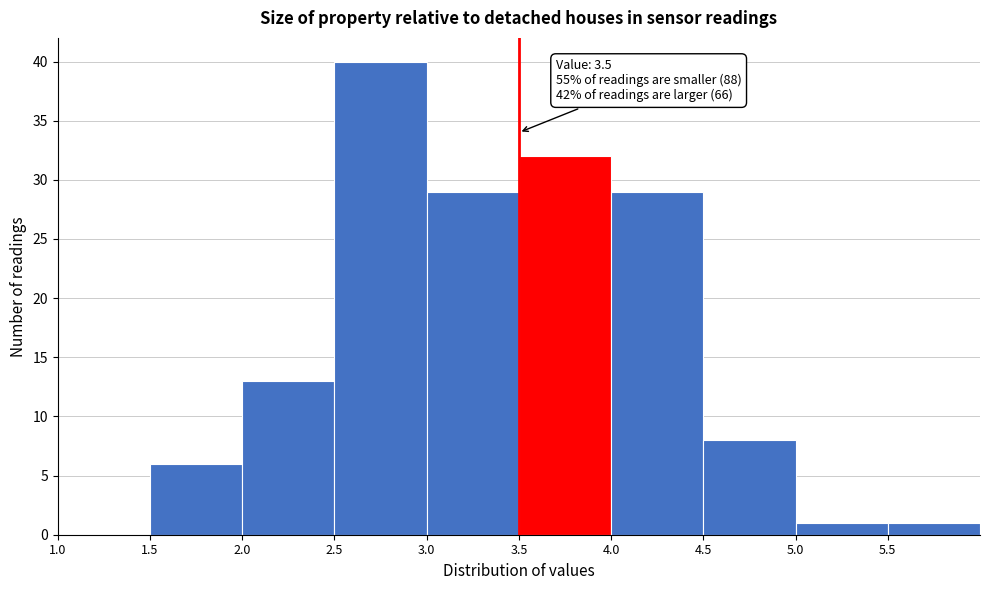

Which range on the x-axis has the tallest bar?

2.5 to 3.0